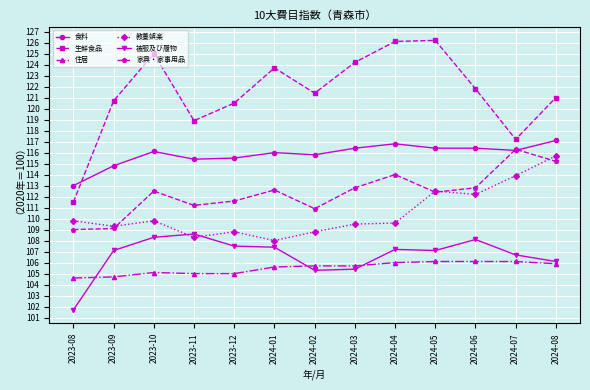

True or false: 家具・家事用品 and 住居 cross at least once.

False